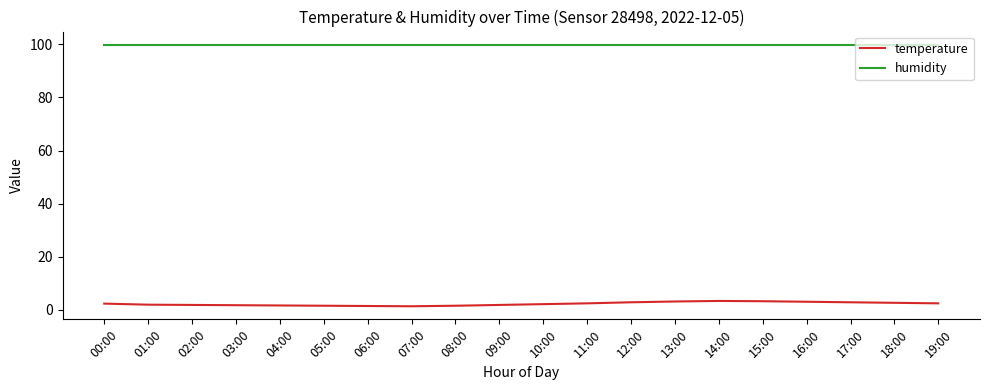

List the series in order of their overall mean, lowest first.

temperature, humidity